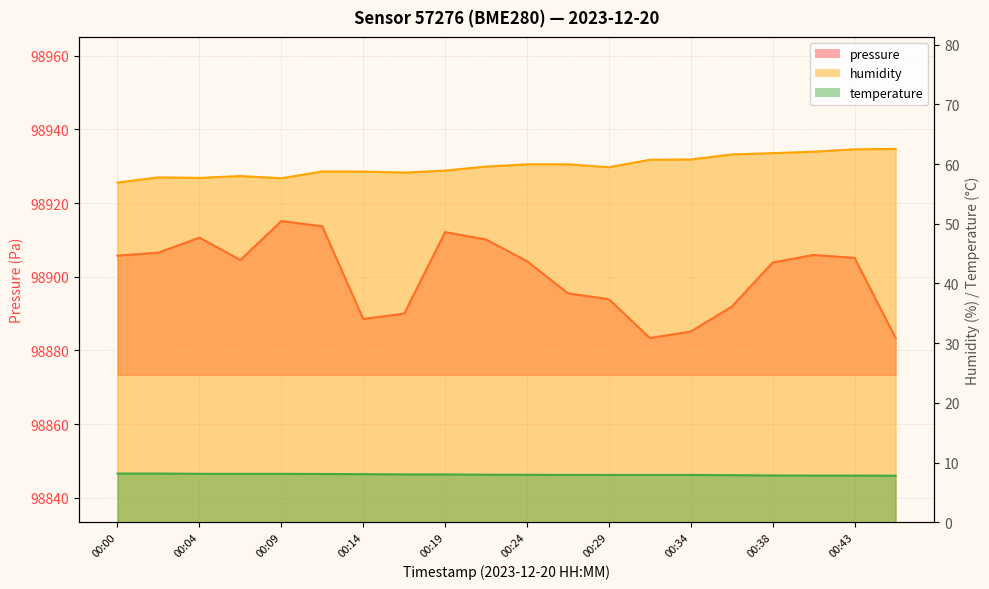

What is the sum of all temperature values?

159.5